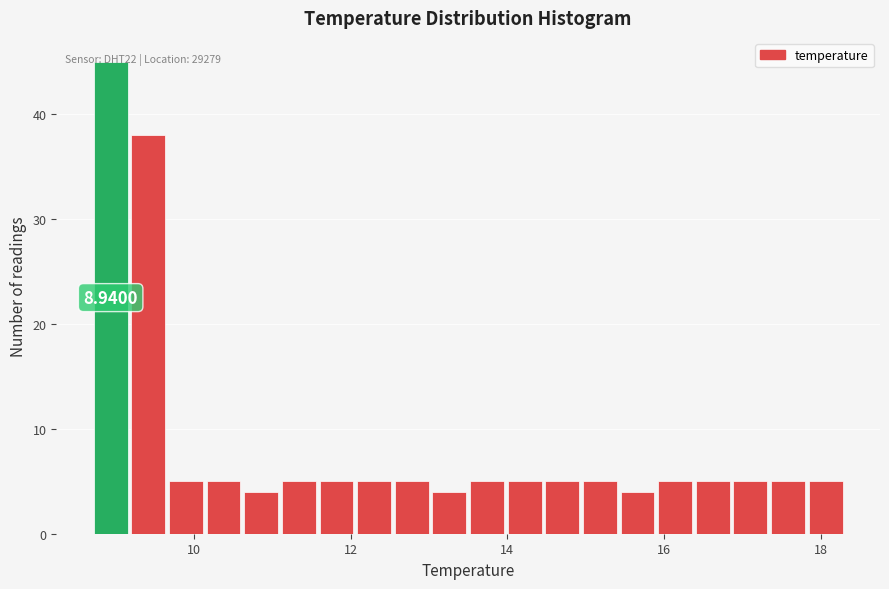

Read against the x-axis, roughly where is the centre of the tallest bar?

9.0